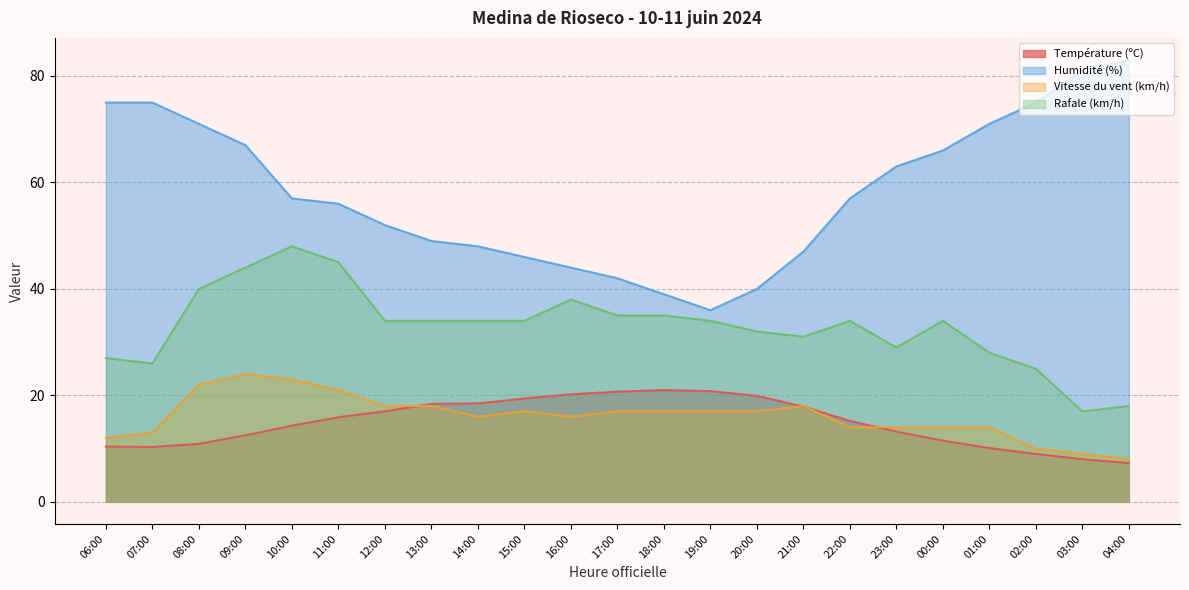

Does the chart display data point markers on the line(s)?

No